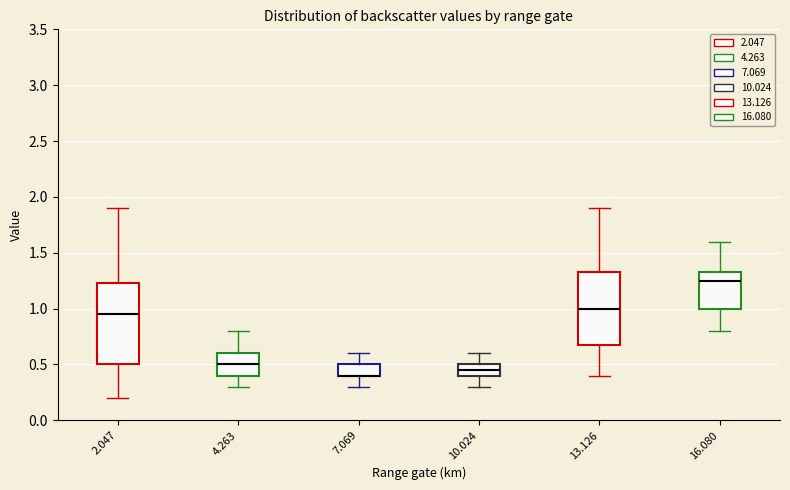

Reading left to right, read every box against the y-axis: the position of its median line, the range the box covers, and the ends of its whiskers. The values are not printed on the chart, so give them approximately, as read against the axis.

2.047: median 0.95, box 0.50 to 1.25, whiskers 0.20 to 1.90
4.263: median 0.50, box 0.40 to 0.60, whiskers 0.30 to 0.80
7.069: median 0.40 (drawn on the box's lower edge), box 0.40 to 0.50, whiskers 0.30 to 0.60
10.024: median 0.45, box 0.40 to 0.50, whiskers 0.30 to 0.60
13.126: median 1.00, box 0.70 to 1.35, whiskers 0.40 to 1.90
16.080: median 1.25, box 1.00 to 1.35, whiskers 0.80 to 1.60